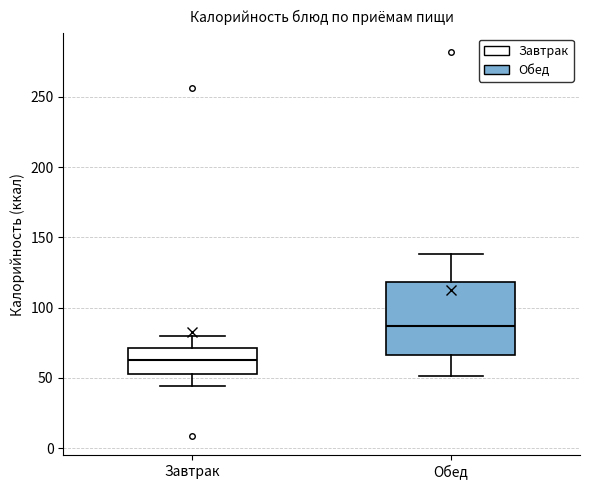

Where is the lower edge of the box for Обед on the y-axis? The values are not printed on the chart, so give them approximately, as read against the axis.

65